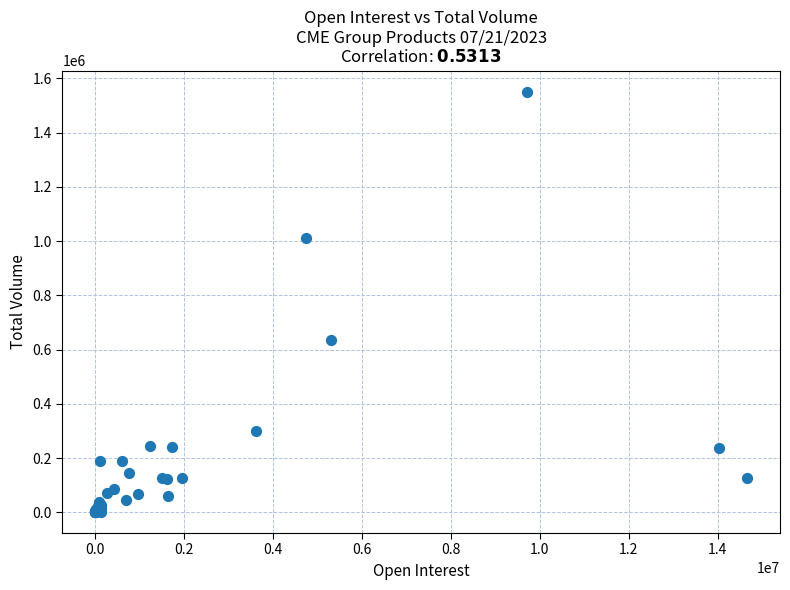

What Y value in the scatter plot is closest to 776773?

635347